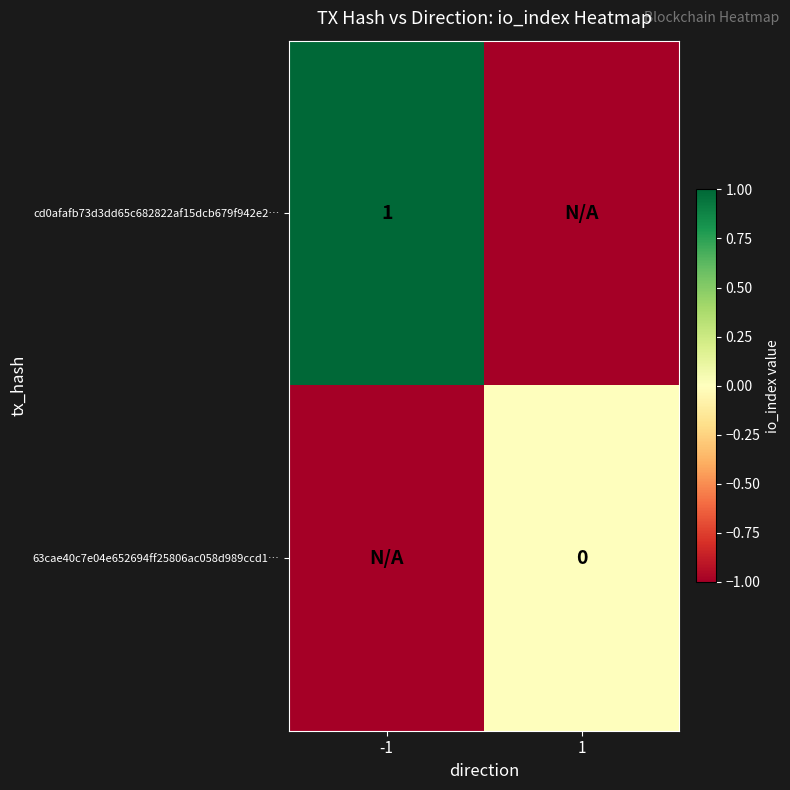

True or false: cd0afafb73d3dd65c682822af15dcb679f942e2… has a value of 2 at -1.

False